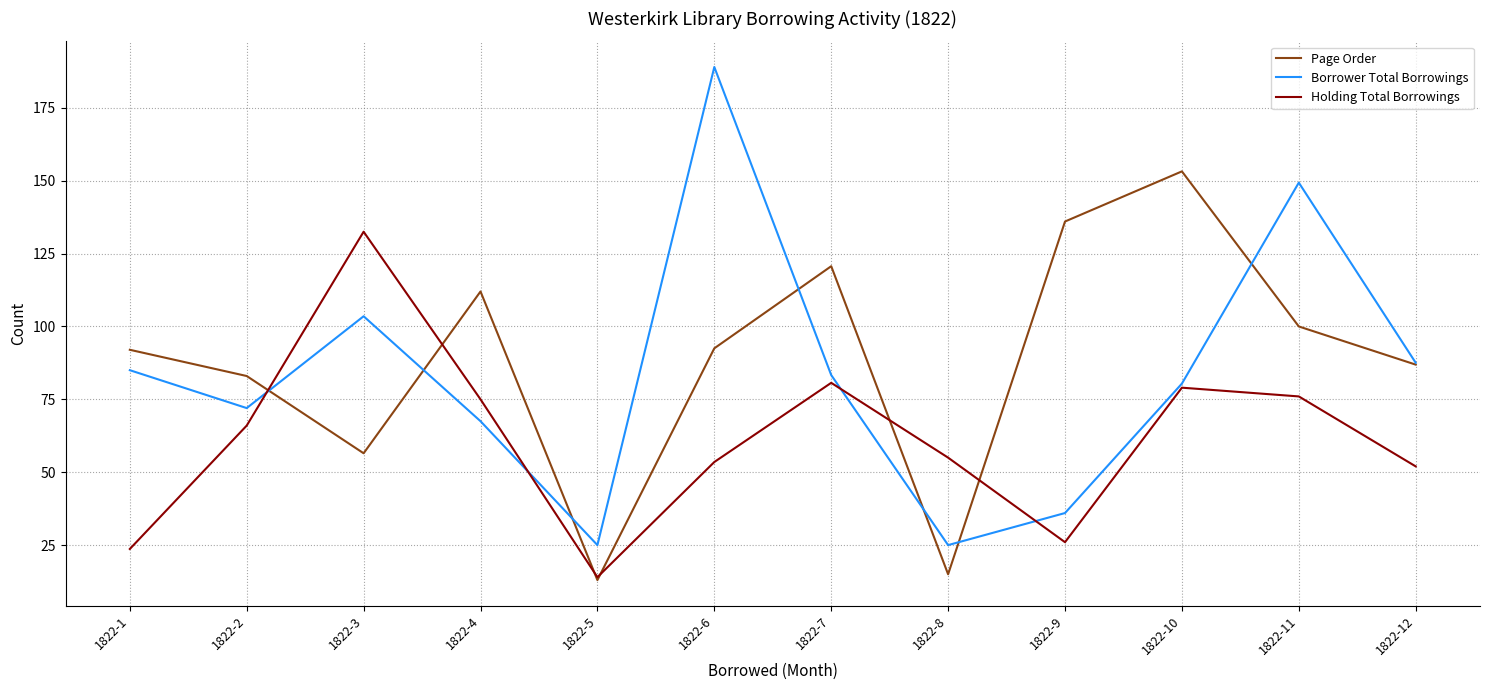

The value of Holding Total Borrowings at 1822-12 is 85.4. True or false?

False